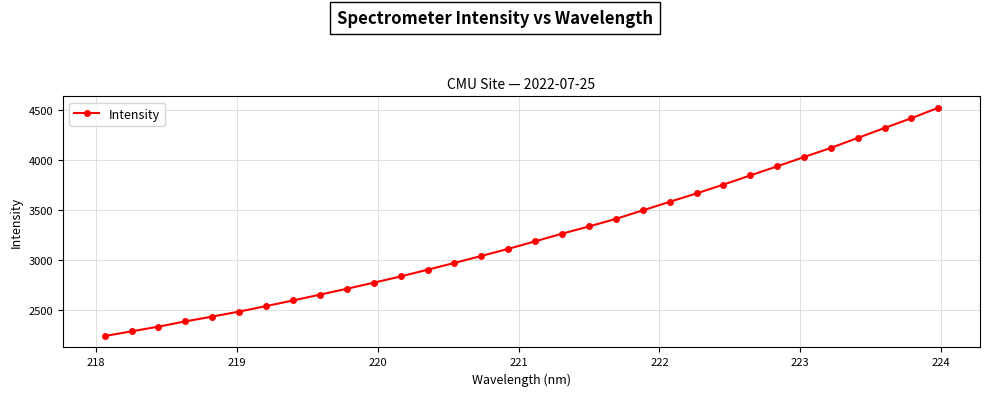

What is the sum of all values?

103362.8